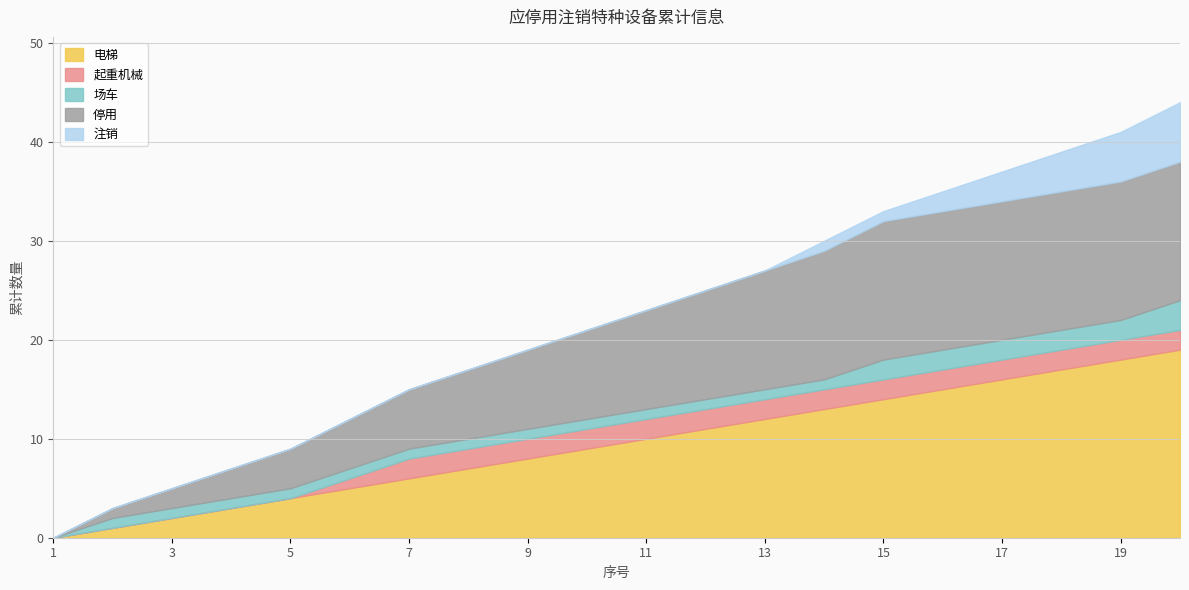

True or false: 注销 has a value of 1 at 14.

True